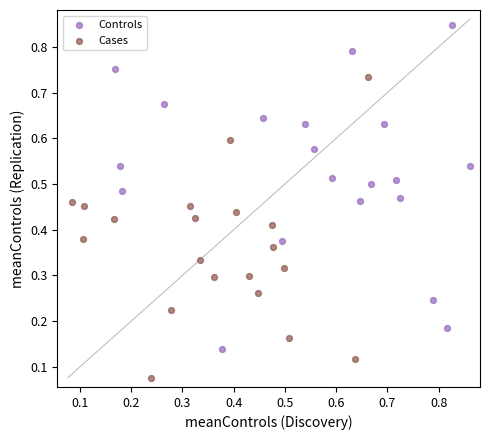

Which series contains the highest Y value?

Controls